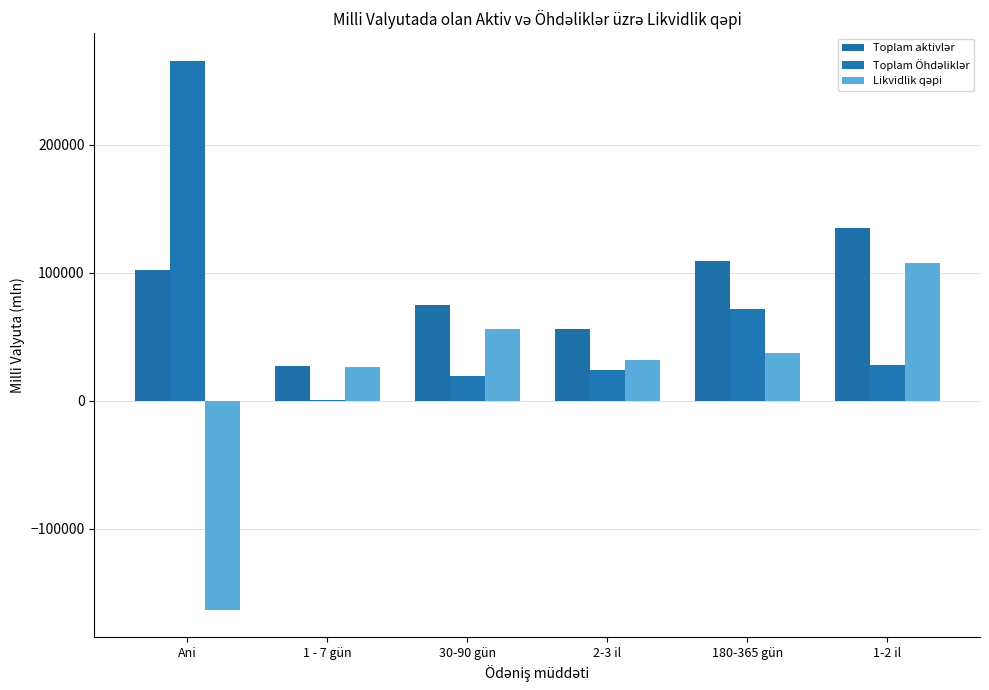

How many distinct data groups are displayed?

3